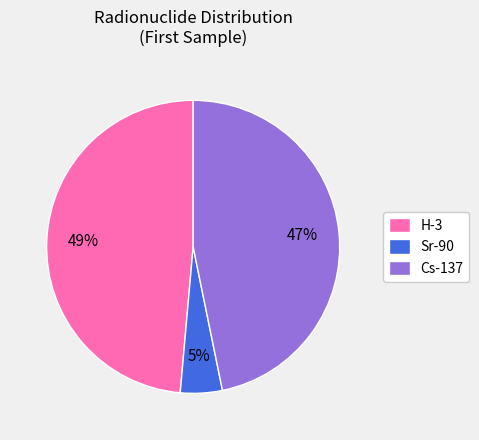

Do Sr-90 and Cs-137 together represent more than half of the pie?

Yes